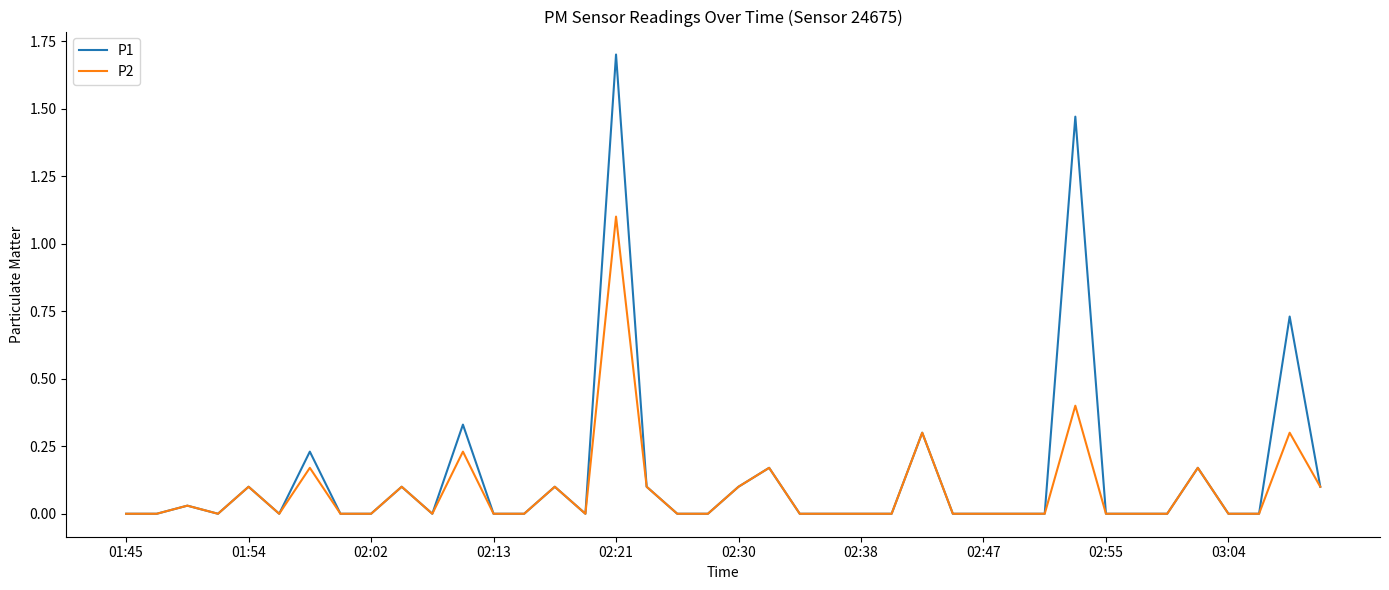

Which series has the widest spread of values?

P1